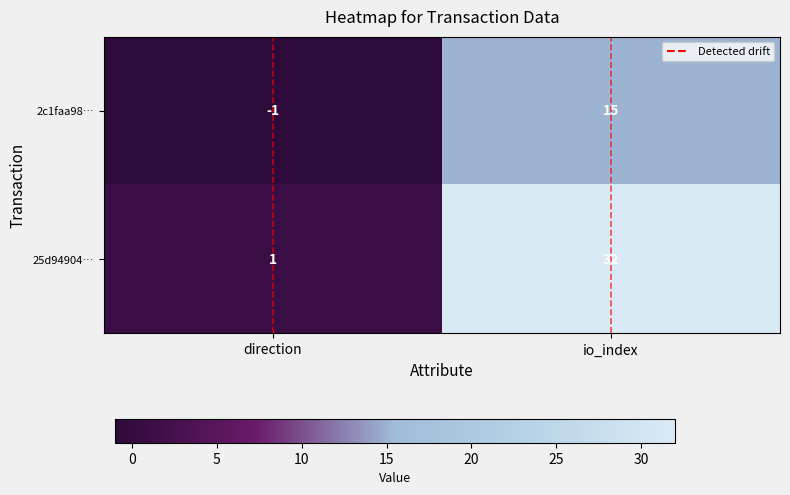

What is the minimum value shown in the chart?

-1